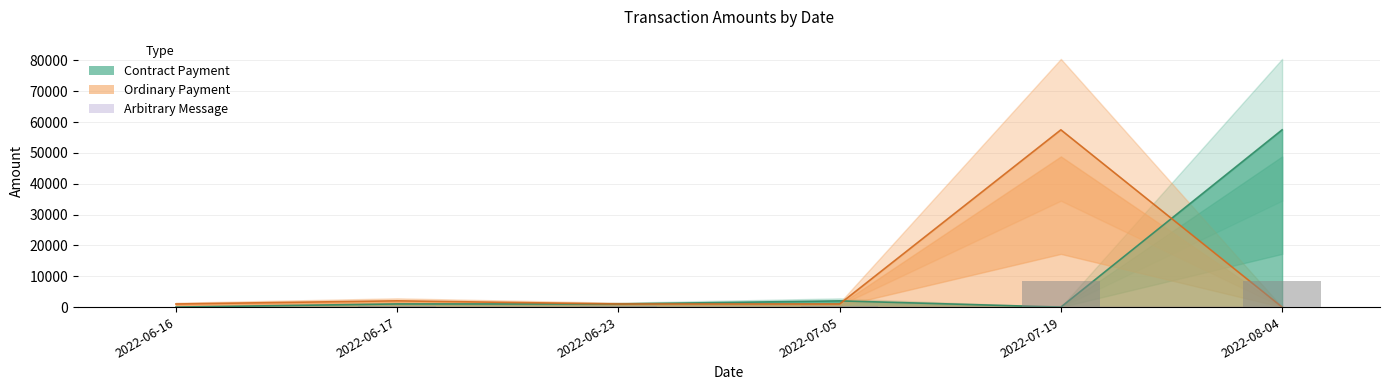

Which has a higher value, 2022-06-23 or 2022-06-16?

2022-06-23